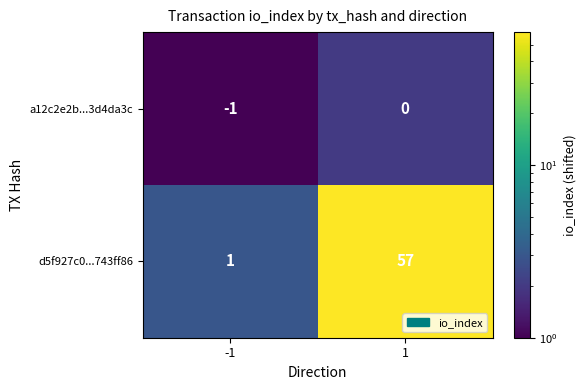

Reading right to left, list all the values displayed in this chart.

a12c2e2b...3d4da3c: 1=0	-1=-1
d5f927c0...743ff86: 1=57	-1=1